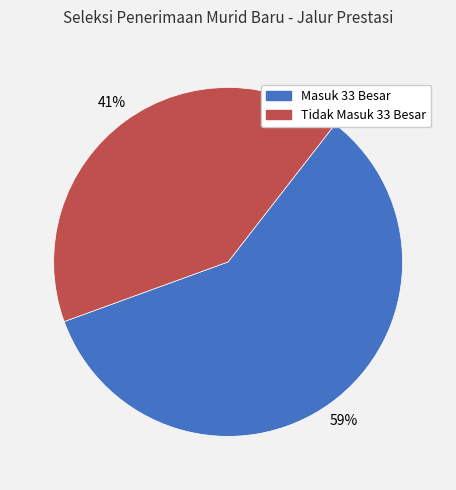

How many segments does this pie chart have?

2